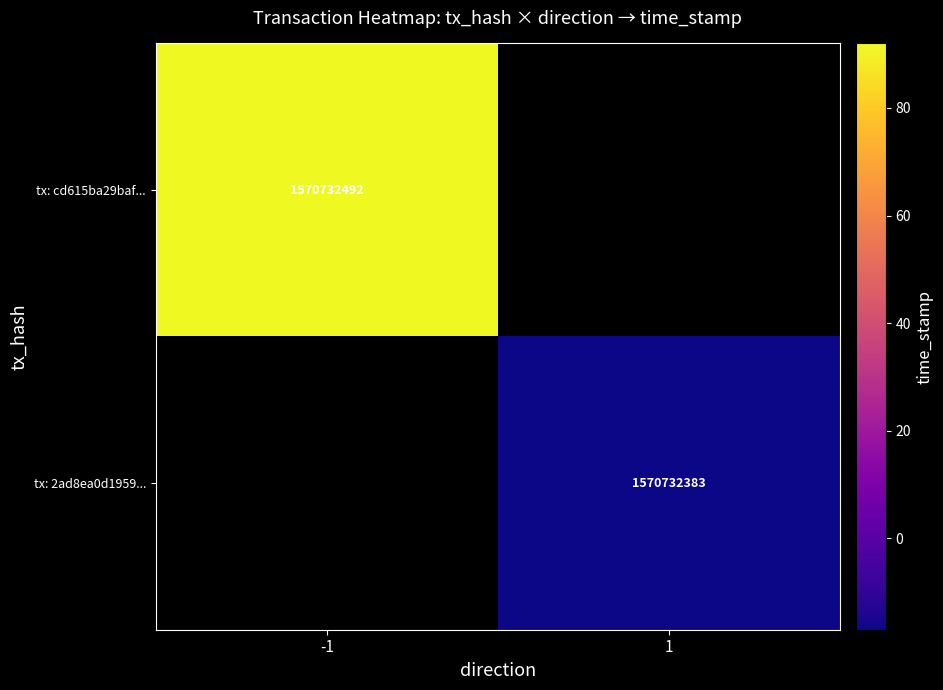

True or false: tx: 2ad8ea0d1959... has a value of 670976912 at 1.

False